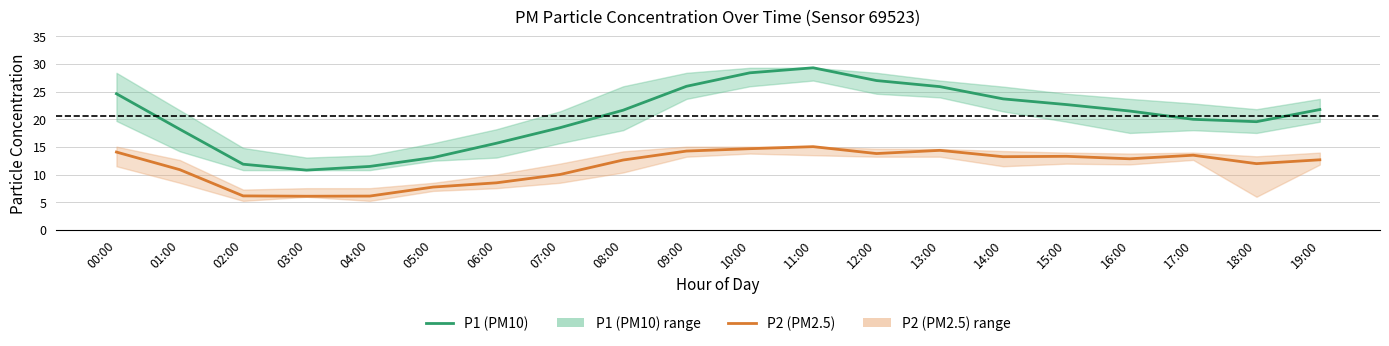

What is the difference between the highest and lowest values at 17:00?

6.5